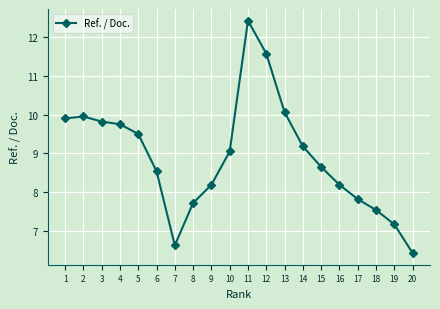

Is this an area chart (filled region under the line)?

No